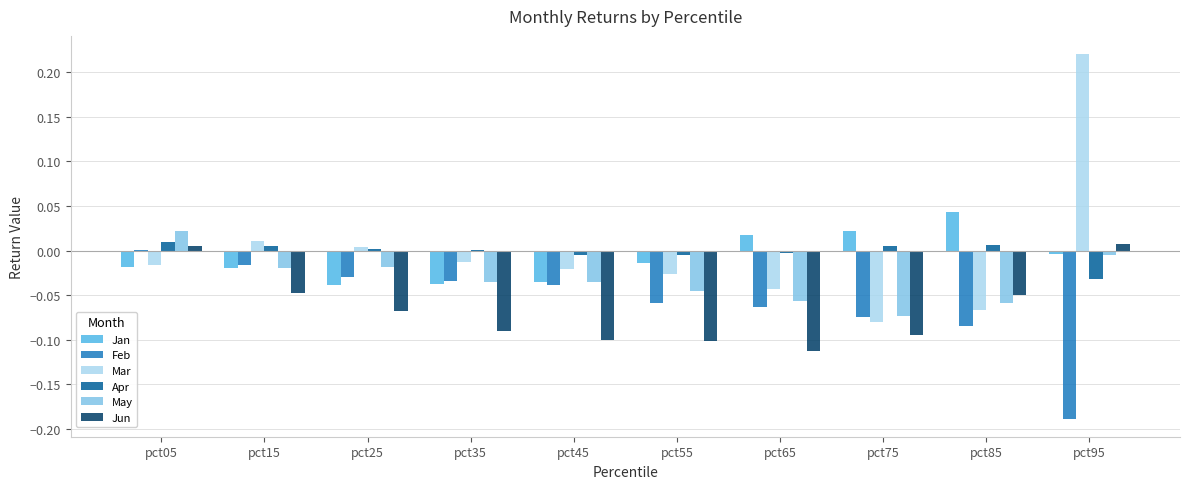

What is the spread (max minus min) of values at pct65?

0.1